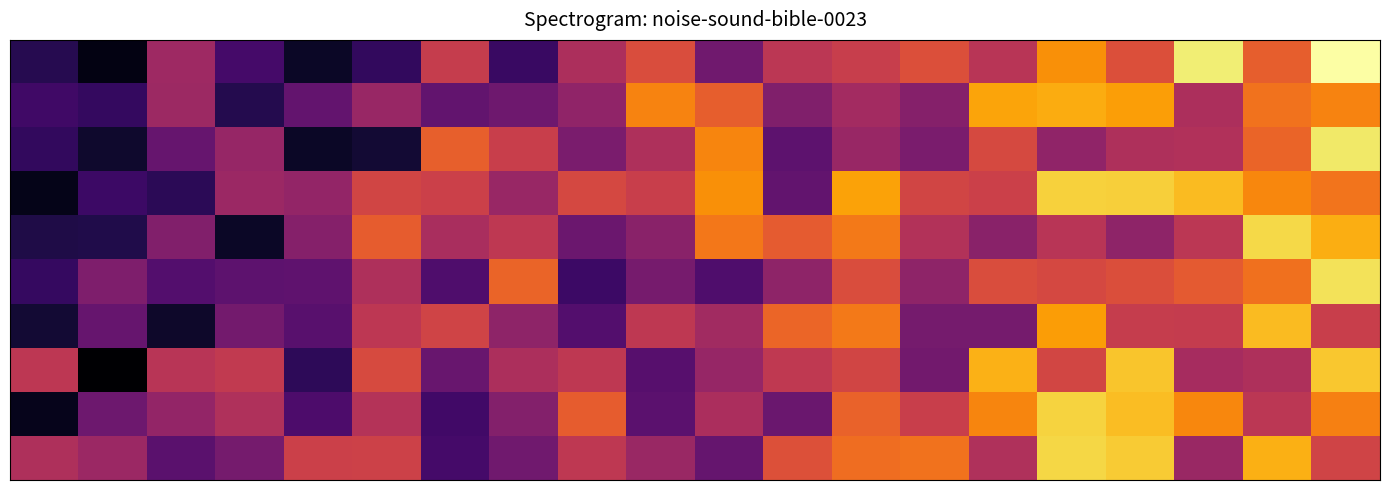

At which category is the sum across all series the highest?

19